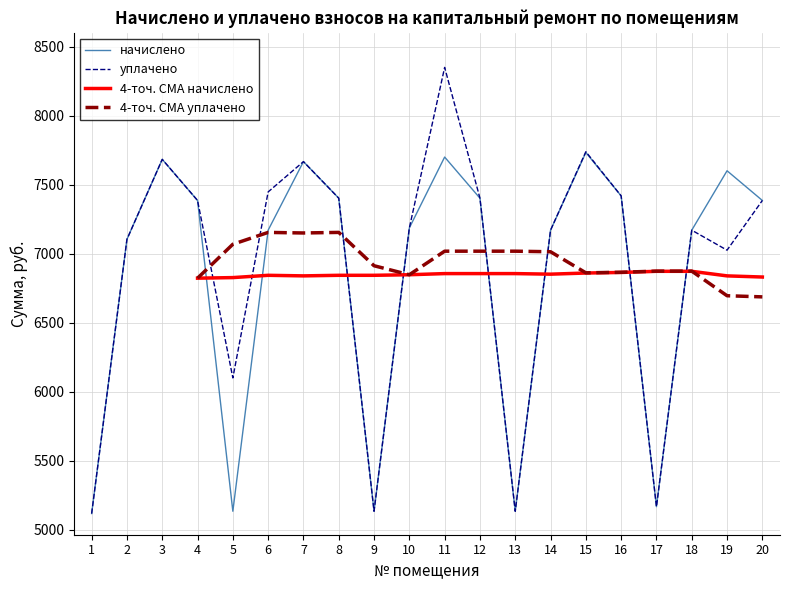

Does the chart display data point markers on the line(s)?

No